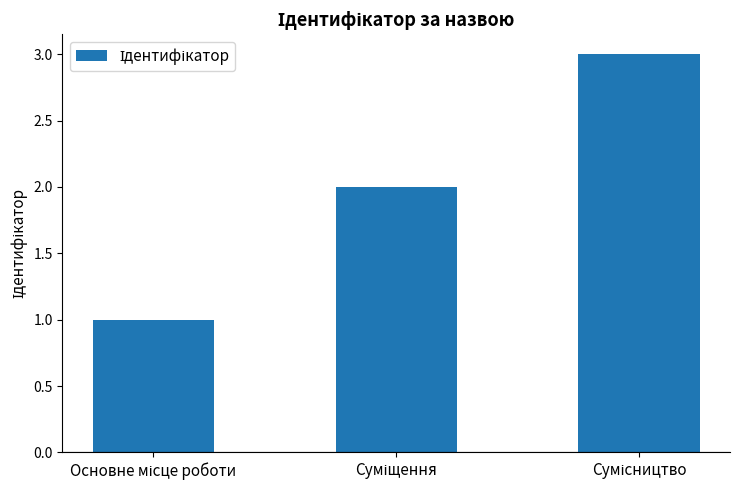

What is the sum of all values?

6